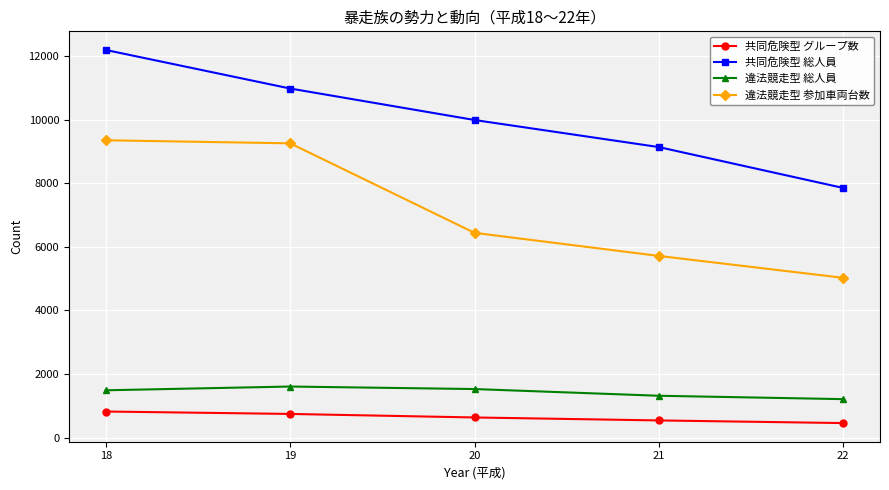

How many interior local peaks does the 違法競走型 総人員 series have?

1